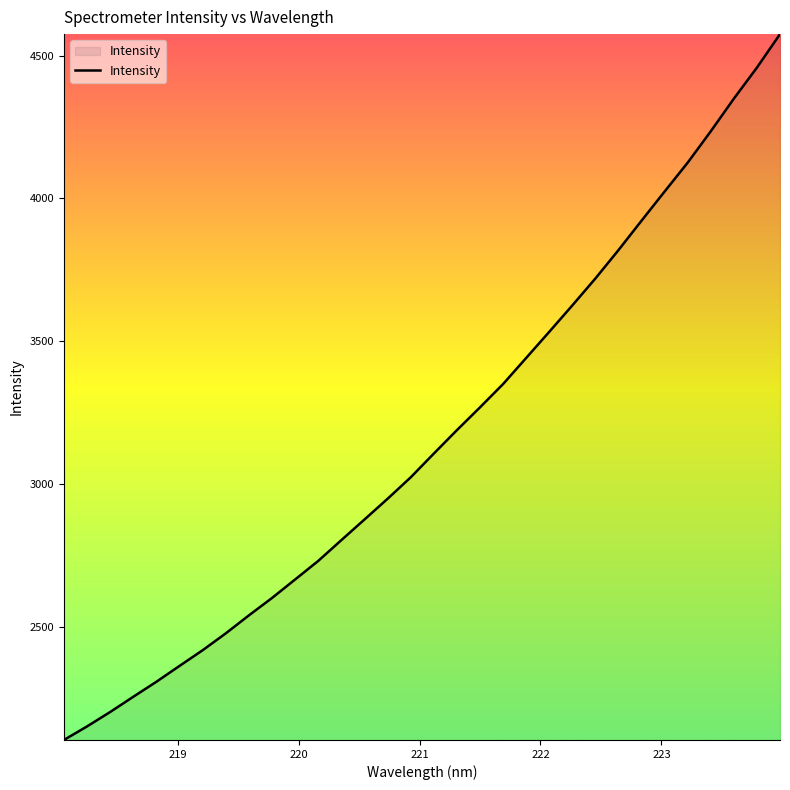

What is the minimum value shown in the chart?

2104.6